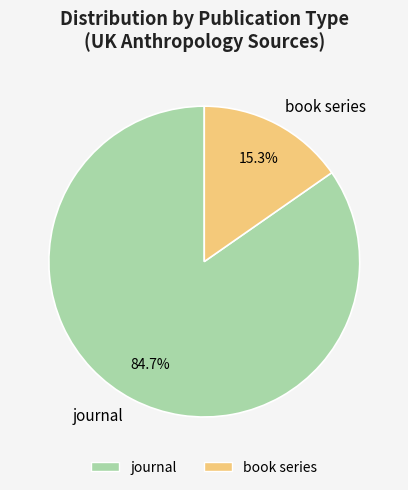

Between journal and book series, which is larger?

journal